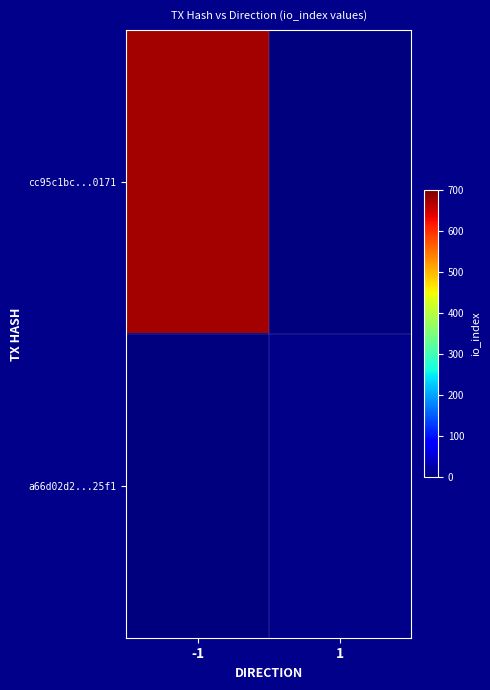

Which series has the largest total across all categories?

cc95c1bc...0171